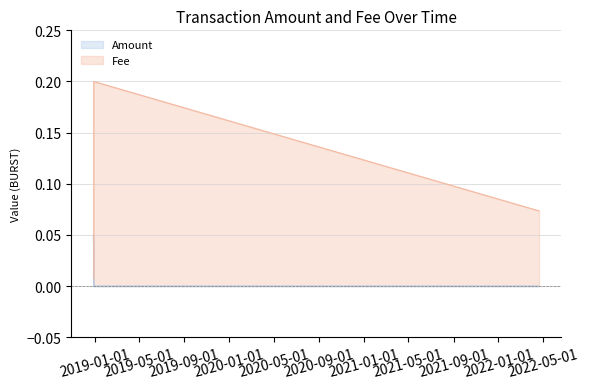

At which category does the chart reach its peak across all series?

2018-12-29 17:49:24